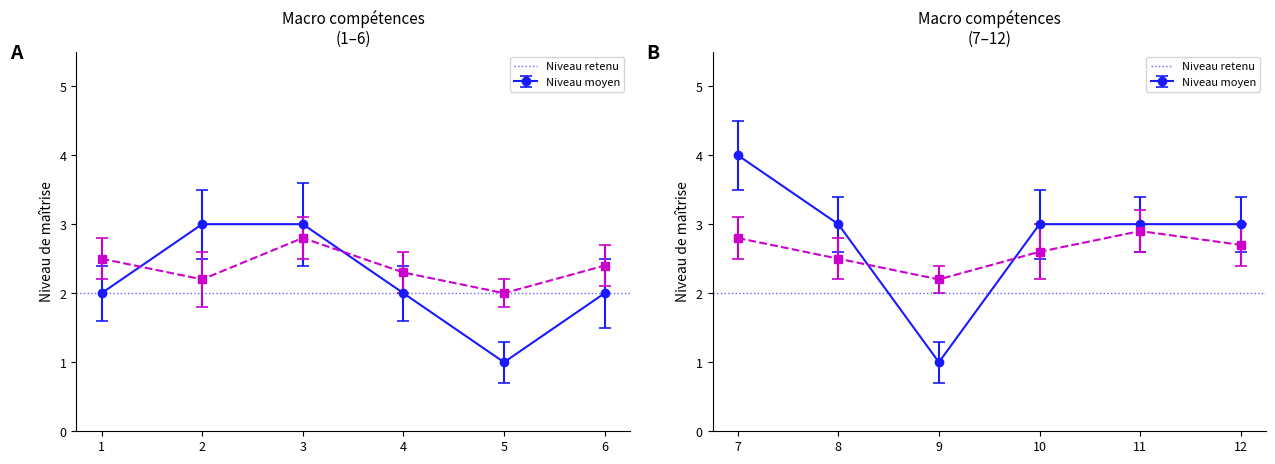

What is the maximum value shown in the chart?

4